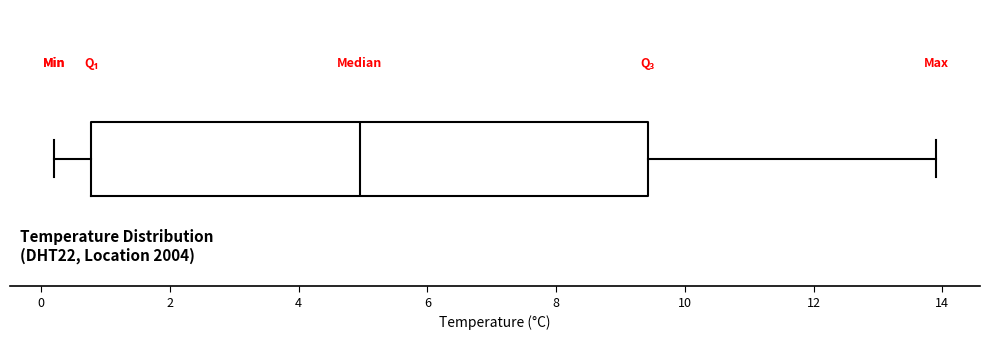

Where is the left edge of the box on the x-axis? The values are not printed on the chart, so give them approximately, as read against the axis.

0.8